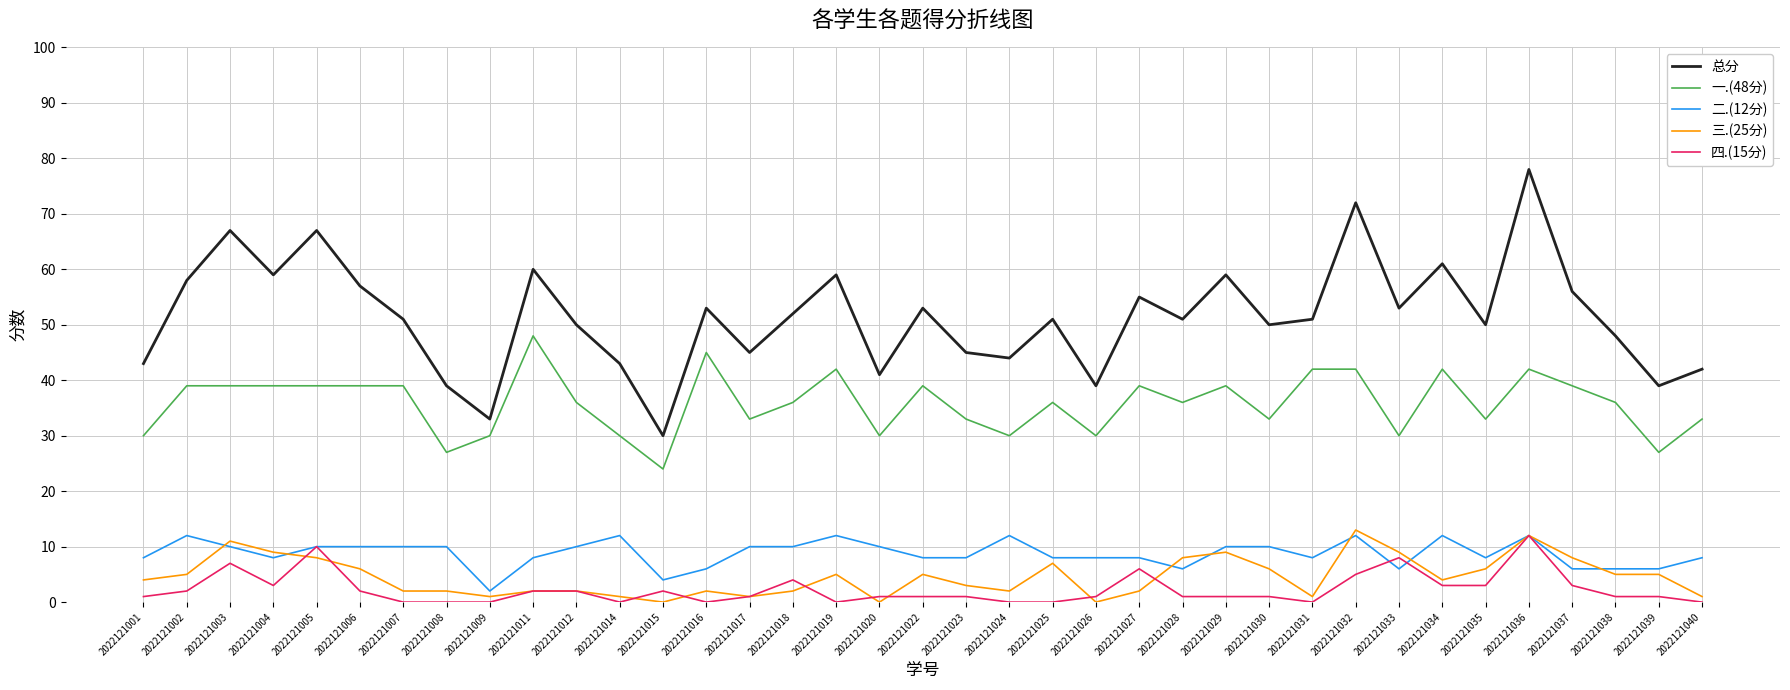

True or false: 总分 and 一.(48分) intersect in this chart.

False